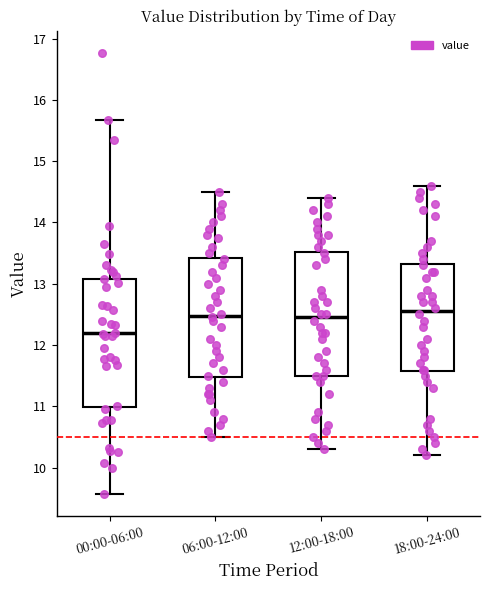

Where does the lower whisker of the box for 12:00-18:00 end on the y-axis? The values are not printed on the chart, so give them approximately, as read against the axis.

10.3